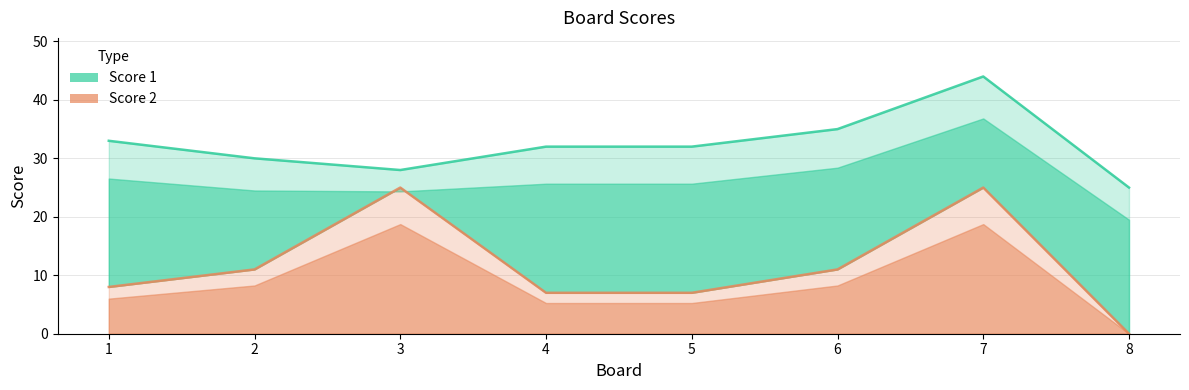

What is the value of the 3rd point from the left?

25